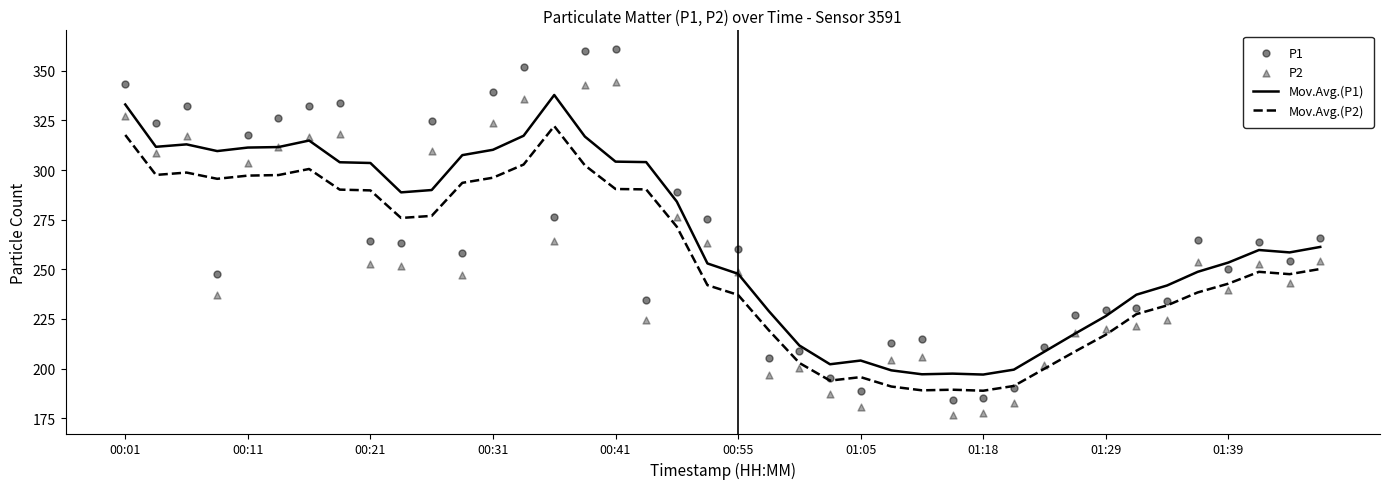

Which series contains the highest Y value?

P1